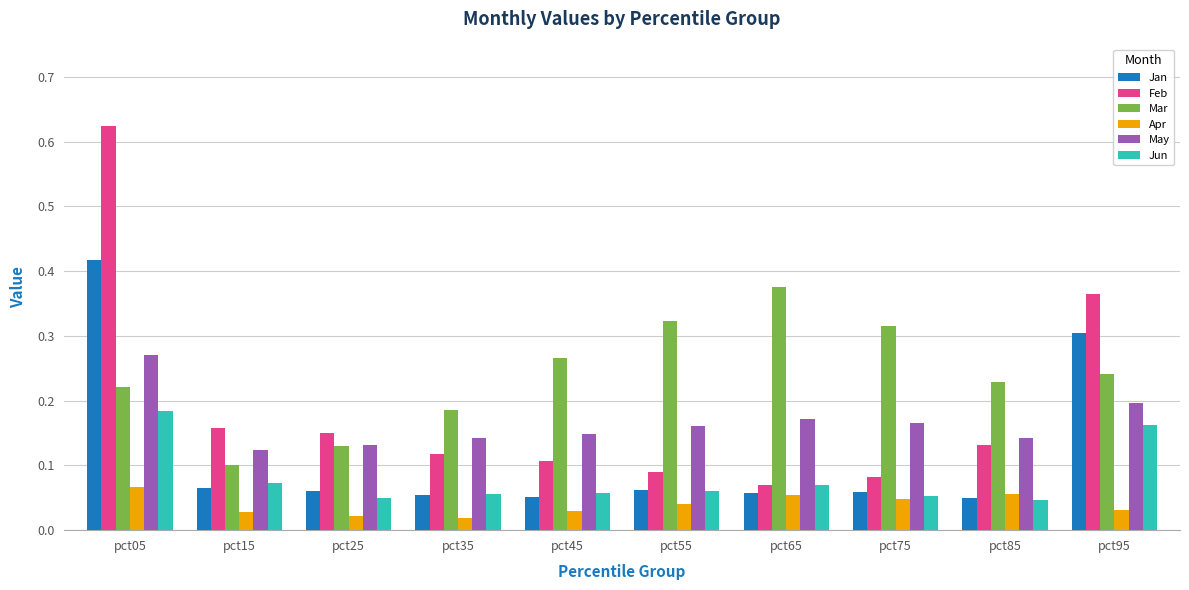

Which series has the largest range (max minus min)?

Feb